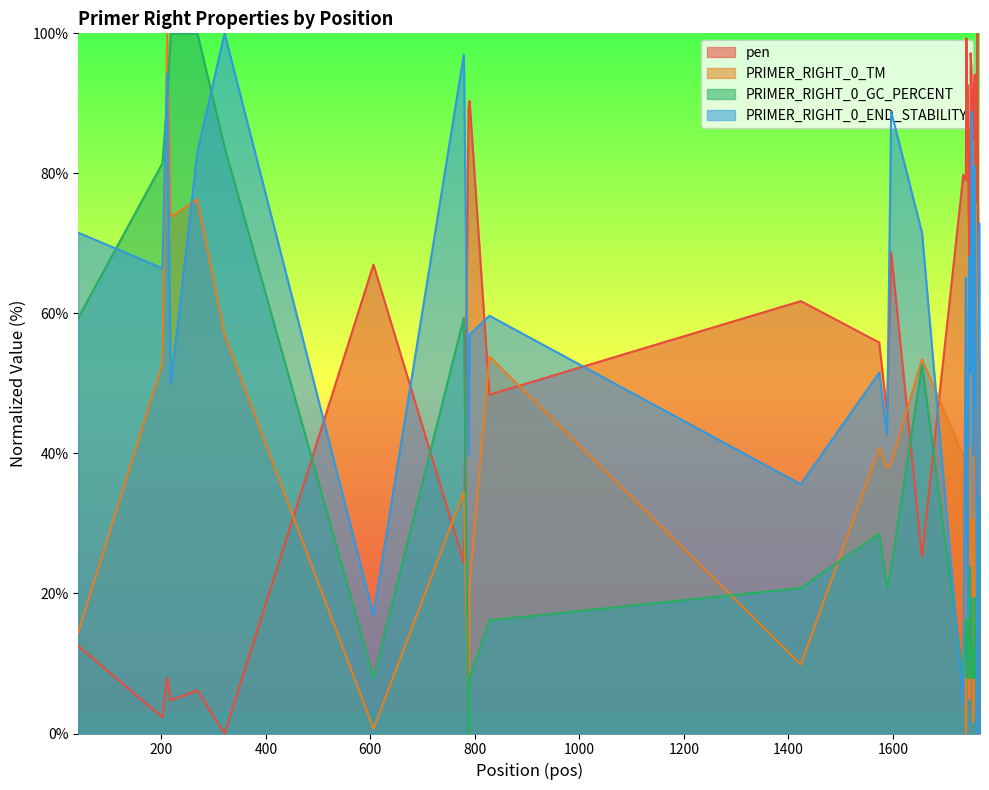

What is the maximum value shown in the chart?

100.0